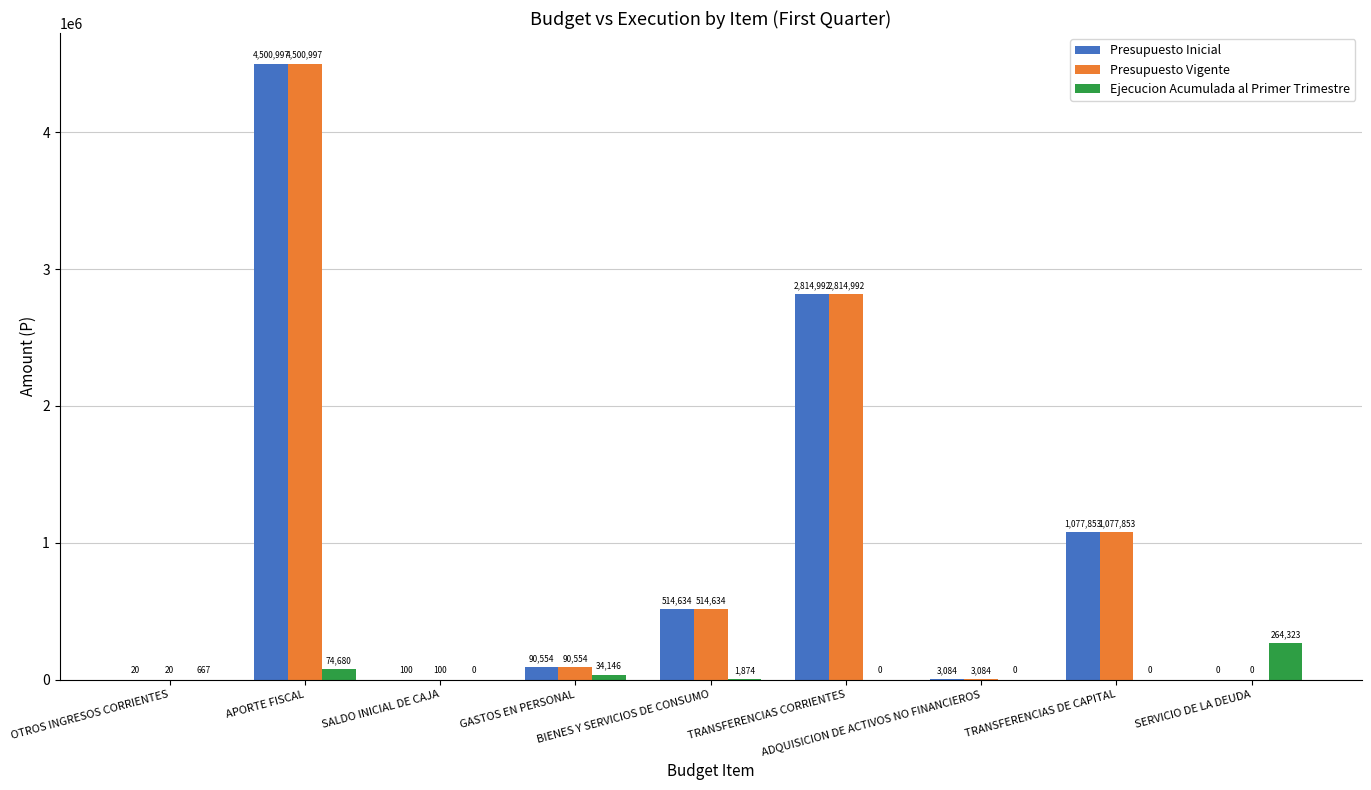

How many groups of bars are there?

9